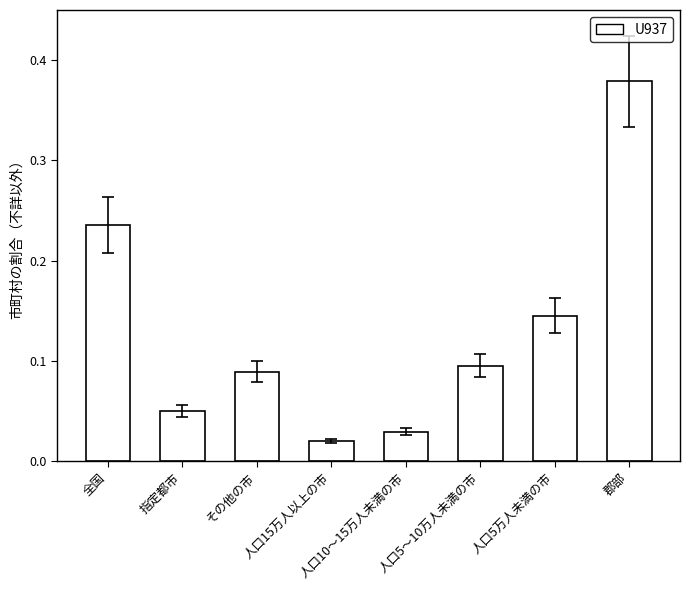

What is the sum of all values?

1.0